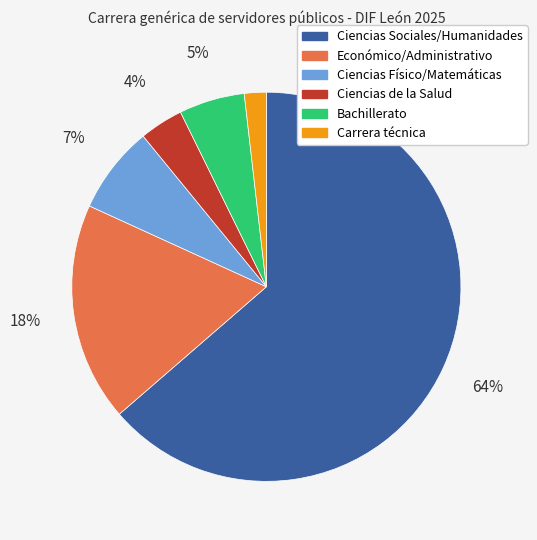

To the nearest percent, what portion does Económico/Administrativo represent?

18%